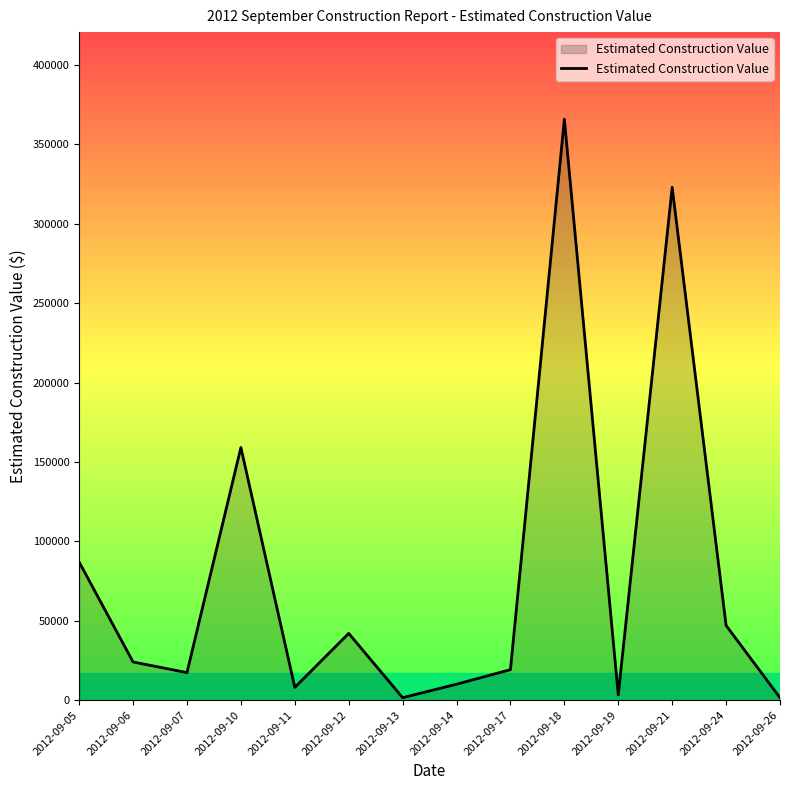

The value at 2012-09-06 is 24000. True or false?

True